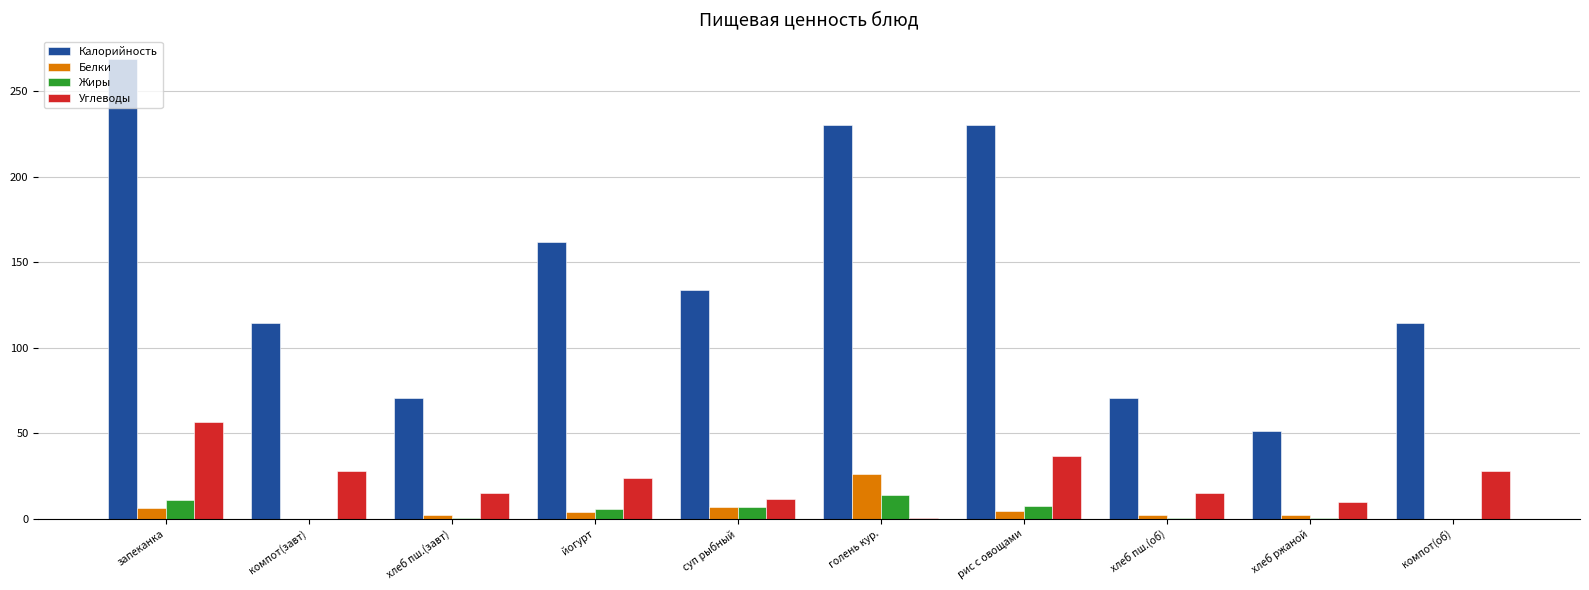

What value does the Жиры series have at запеканка?

10.6